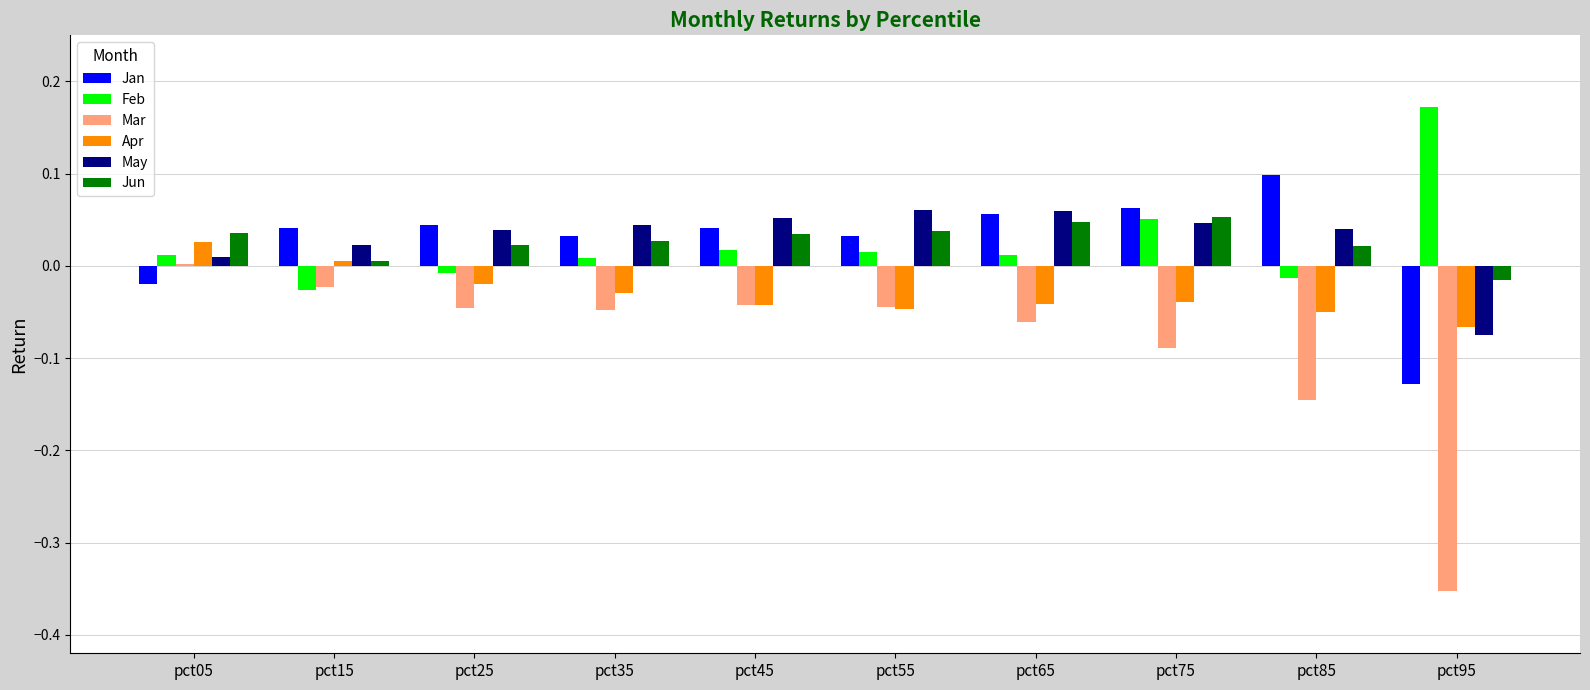

What is the sum of all May values?

0.3